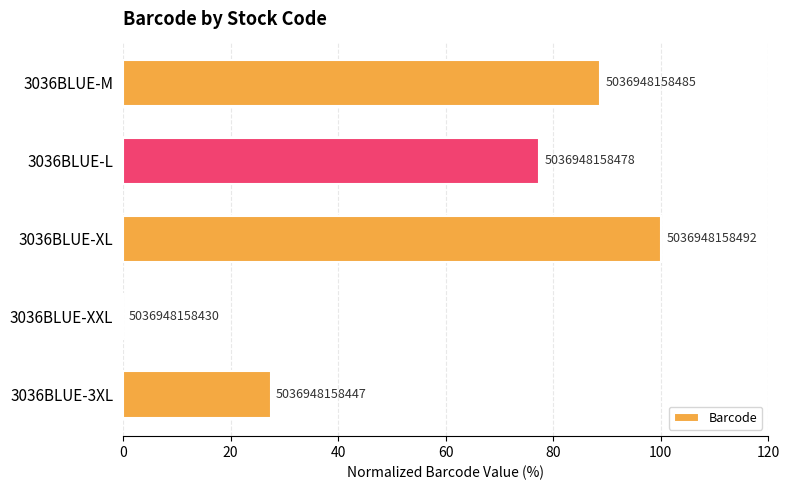

How many values exceed 77?

3